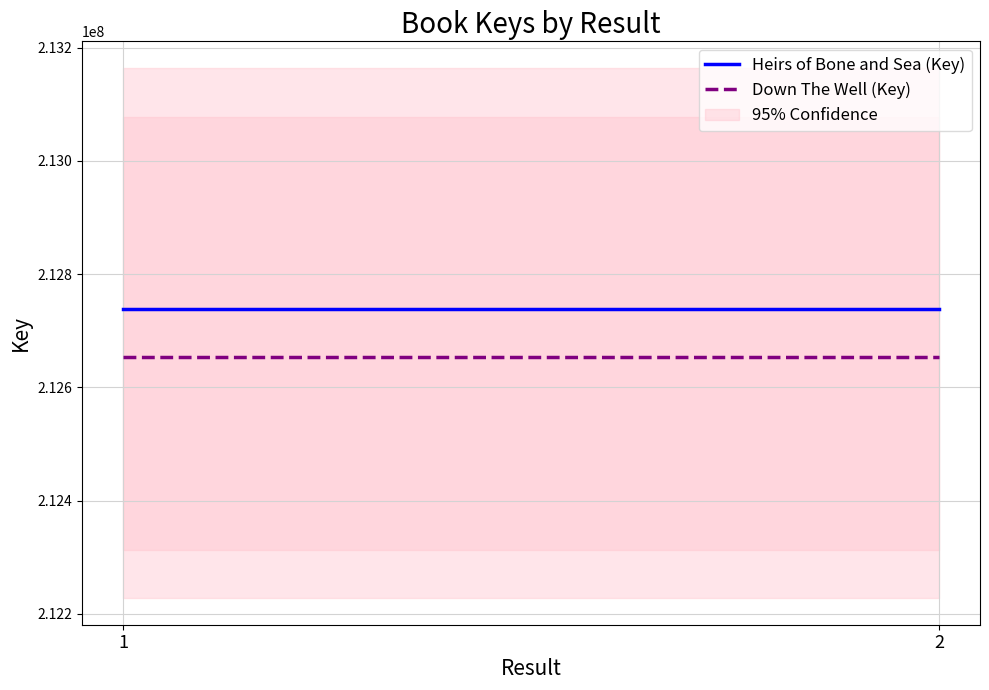

Which has a higher value, 1 or 2?

1